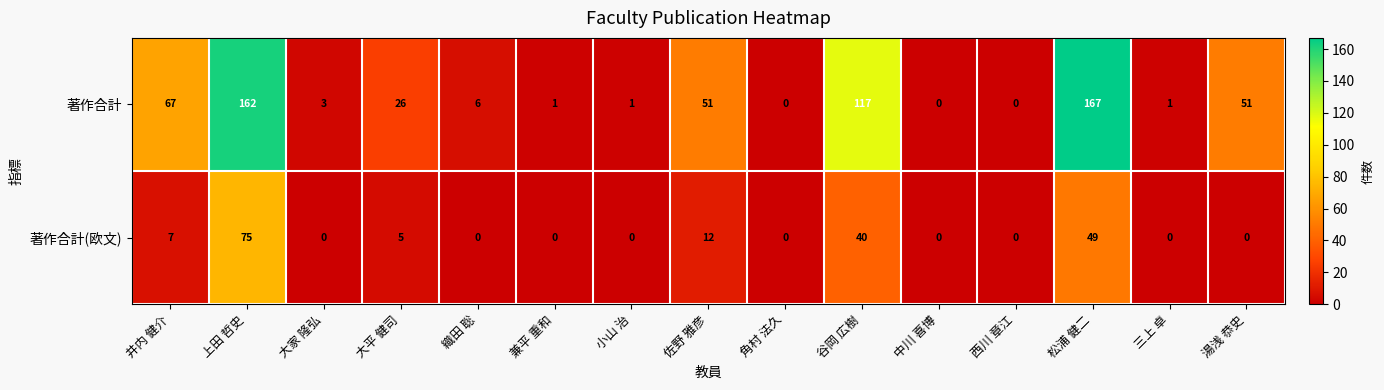

What is the maximum value shown in the chart?

167